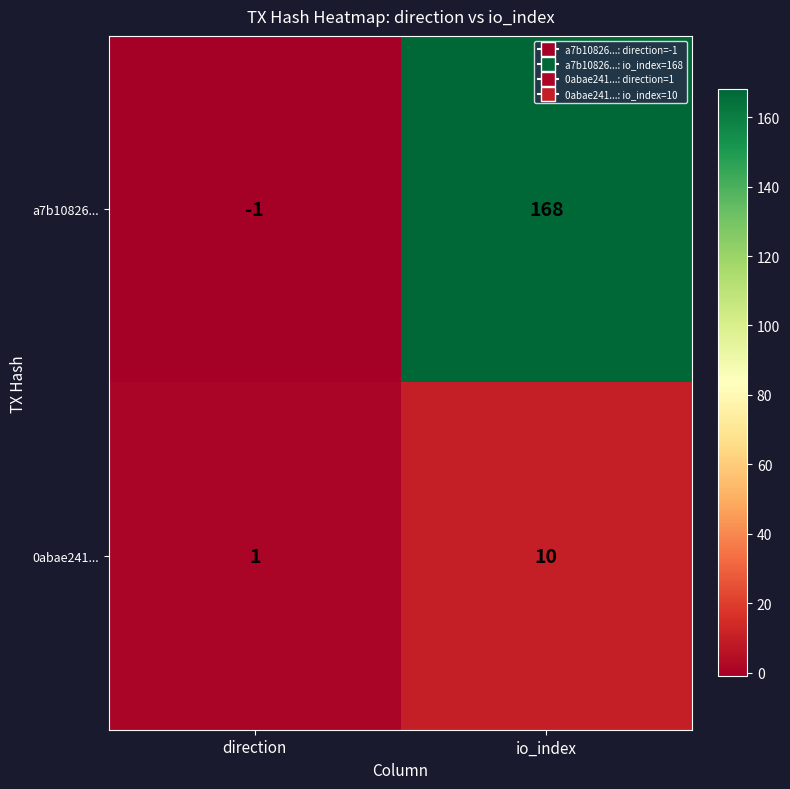

Count the number of categories in the chart.

2